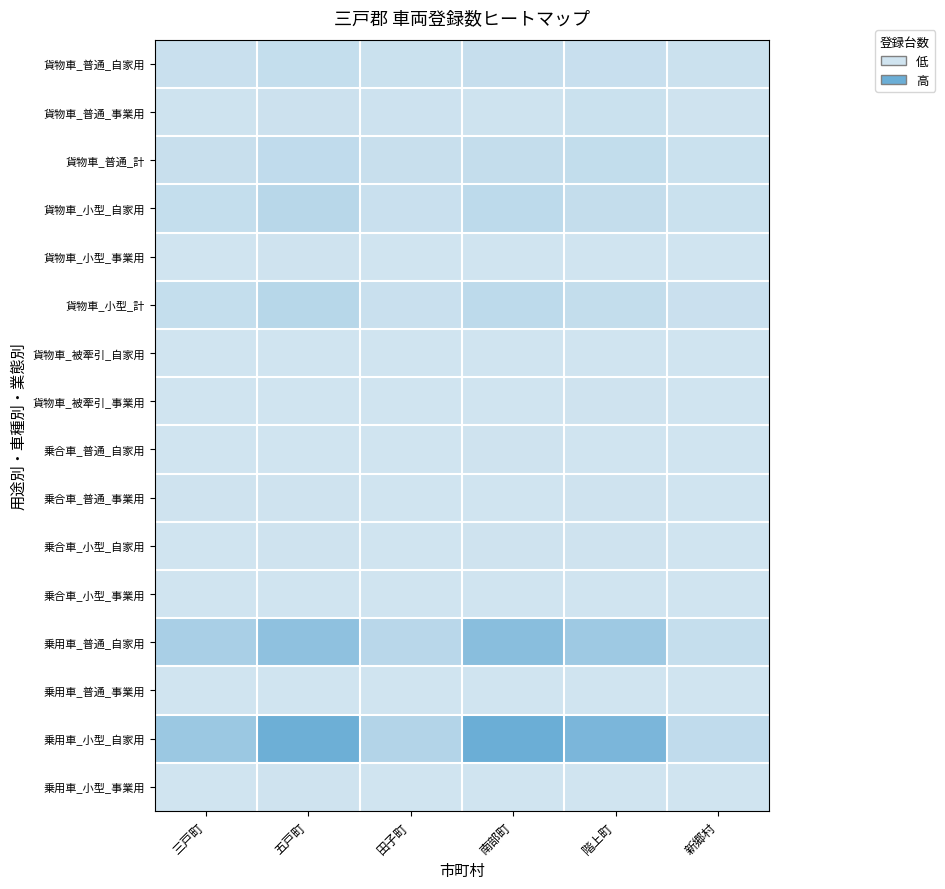

What is the greatest value displayed?

1.0